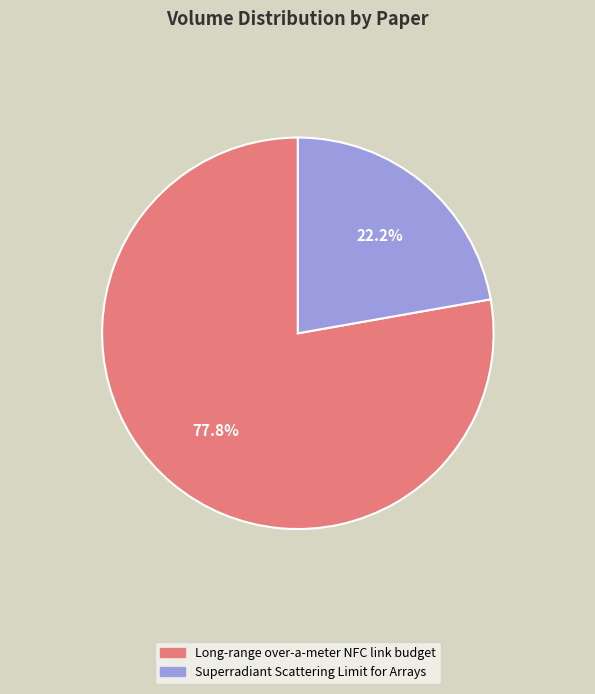

How many segments does this pie chart have?

2